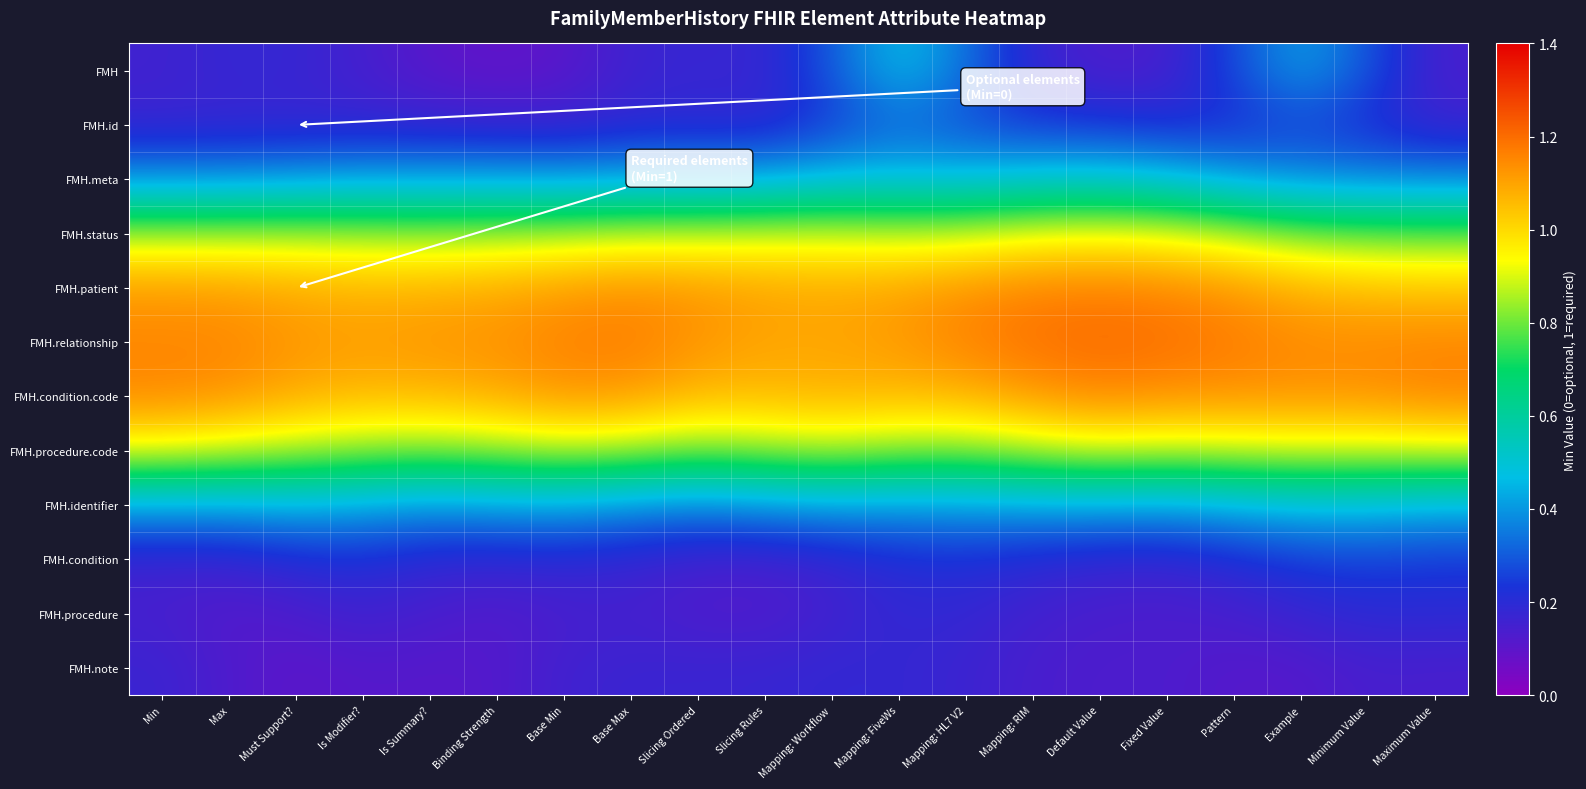

Reading left to right, what are all the values shown in this chart?

FMH: Min=0.2	Max=0.2	Must Support?=0.2	Is Modifier?=0.1	Is Summary?=0.1	Binding Strength=0.1	Base Min=0.1	Base Max=0.2	Slicing Ordered=0.2	Slicing Rules=0.2	Mapping: Workflow=0.3	Mapping: FiveWs=0.5	Mapping: HL7 V2=0.3	Mapping: RIM=0.2	Default Value=0.1	Fixed Value=0.1	Pattern=0.3	Example=0.4	Minimum Value=0.3	Maximum Value=0.1
FMH.id: Min=0.2	Max=0.2	Must Support?=0.2	Is Modifier?=0.2	Is Summary?=0.2	Binding Strength=0.2	Base Min=0.2	Base Max=0.2	Slicing Ordered=0.2	Slicing Rules=0.2	Mapping: Workflow=0.2	Mapping: FiveWs=0.3	Mapping: HL7 V2=0.3	Mapping: RIM=0.2	Default Value=0.2	Fixed Value=0.2	Pattern=0.2	Example=0.3	Minimum Value=0.2	Maximum Value=0.2
FMH.meta: Min=0.4	Max=0.4	Must Support?=0.4	Is Modifier?=0.4	Is Summary?=0.4	Binding Strength=0.4	Base Min=0.4	Base Max=0.4	Slicing Ordered=0.4	Slicing Rules=0.4	Mapping: Workflow=0.5	Mapping: FiveWs=0.5	Mapping: HL7 V2=0.5	Mapping: RIM=0.5	Default Value=0.5	Fixed Value=0.5	Pattern=0.4	Example=0.4	Minimum Value=0.4	Maximum Value=0.4
FMH.status: Min=0.9	Max=0.9	Must Support?=0.9	Is Modifier?=0.8	Is Summary?=0.8	Binding Strength=0.8	Base Min=0.9	Base Max=0.9	Slicing Ordered=0.9	Slicing Rules=0.9	Mapping: Workflow=0.9	Mapping: FiveWs=0.9	Mapping: HL7 V2=0.9	Mapping: RIM=0.9	Default Value=0.9	Fixed Value=0.9	Pattern=0.9	Example=0.8	Minimum Value=0.8	Maximum Value=0.8
FMH.patient: Min=1.1	Max=1.1	Must Support?=1.1	Is Modifier?=1.1	Is Summary?=1.1	Binding Strength=1.1	Base Min=1.1	Base Max=1.1	Slicing Ordered=1.1	Slicing Rules=1.1	Mapping: Workflow=1.1	Mapping: FiveWs=1.1	Mapping: HL7 V2=1.1	Mapping: RIM=1.2	Default Value=1.2	Fixed Value=1.2	Pattern=1.1	Example=1.1	Minimum Value=1.1	Maximum Value=1.0
FMH.relationship: Min=1.2	Max=1.2	Must Support?=1.1	Is Modifier?=1.1	Is Summary?=1.1	Binding Strength=1.1	Base Min=1.2	Base Max=1.2	Slicing Ordered=1.1	Slicing Rules=1.1	Mapping: Workflow=1.1	Mapping: FiveWs=1.1	Mapping: HL7 V2=1.2	Mapping: RIM=1.2	Default Value=1.2	Fixed Value=1.2	Pattern=1.2	Example=1.1	Minimum Value=1.1	Maximum Value=1.2
FMH.condition.code: Min=1.2	Max=1.1	Must Support?=1.1	Is Modifier?=1.1	Is Summary?=1.1	Binding Strength=1.1	Base Min=1.1	Base Max=1.1	Slicing Ordered=1.1	Slicing Rules=1.1	Mapping: Workflow=1.1	Mapping: FiveWs=1.1	Mapping: HL7 V2=1.1	Mapping: RIM=1.1	Default Value=1.2	Fixed Value=1.1	Pattern=1.1	Example=1.1	Minimum Value=1.1	Maximum Value=1.2
FMH.procedure.code: Min=0.9	Max=0.9	Must Support?=0.9	Is Modifier?=0.8	Is Summary?=0.8	Binding Strength=0.8	Base Min=0.9	Base Max=0.8	Slicing Ordered=0.8	Slicing Rules=0.8	Mapping: Workflow=0.9	Mapping: FiveWs=0.8	Mapping: HL7 V2=0.8	Mapping: RIM=0.9	Default Value=0.9	Fixed Value=0.9	Pattern=0.9	Example=0.9	Minimum Value=0.9	Maximum Value=0.9
FMH.identifier: Min=0.4	Max=0.4	Must Support?=0.4	Is Modifier?=0.4	Is Summary?=0.4	Binding Strength=0.4	Base Min=0.4	Base Max=0.4	Slicing Ordered=0.4	Slicing Rules=0.4	Mapping: Workflow=0.4	Mapping: FiveWs=0.4	Mapping: HL7 V2=0.4	Mapping: RIM=0.4	Default Value=0.4	Fixed Value=0.4	Pattern=0.4	Example=0.5	Minimum Value=0.5	Maximum Value=0.4
FMH.condition: Min=0.2	Max=0.2	Must Support?=0.2	Is Modifier?=0.2	Is Summary?=0.2	Binding Strength=0.2	Base Min=0.2	Base Max=0.2	Slicing Ordered=0.1	Slicing Rules=0.1	Mapping: Workflow=0.2	Mapping: FiveWs=0.2	Mapping: HL7 V2=0.2	Mapping: RIM=0.2	Default Value=0.2	Fixed Value=0.2	Pattern=0.2	Example=0.2	Minimum Value=0.3	Maximum Value=0.2
FMH.procedure: Min=0.1	Max=0.1	Must Support?=0.1	Is Modifier?=0.2	Is Summary?=0.1	Binding Strength=0.1	Base Min=0.1	Base Max=0.1	Slicing Ordered=0.1	Slicing Rules=0.1	Mapping: Workflow=0.2	Mapping: FiveWs=0.2	Mapping: HL7 V2=0.2	Mapping: RIM=0.2	Default Value=0.1	Fixed Value=0.1	Pattern=0.1	Example=0.2	Minimum Value=0.2	Maximum Value=0.2
FMH.note: Min=0.2	Max=0.1	Must Support?=0.1	Is Modifier?=0.1	Is Summary?=0.1	Binding Strength=0.1	Base Min=0.2	Base Max=0.2	Slicing Ordered=0.2	Slicing Rules=0.2	Mapping: Workflow=0.2	Mapping: FiveWs=0.2	Mapping: HL7 V2=0.2	Mapping: RIM=0.1	Default Value=0.1	Fixed Value=0.1	Pattern=0.1	Example=0.1	Minimum Value=0.1	Maximum Value=0.1